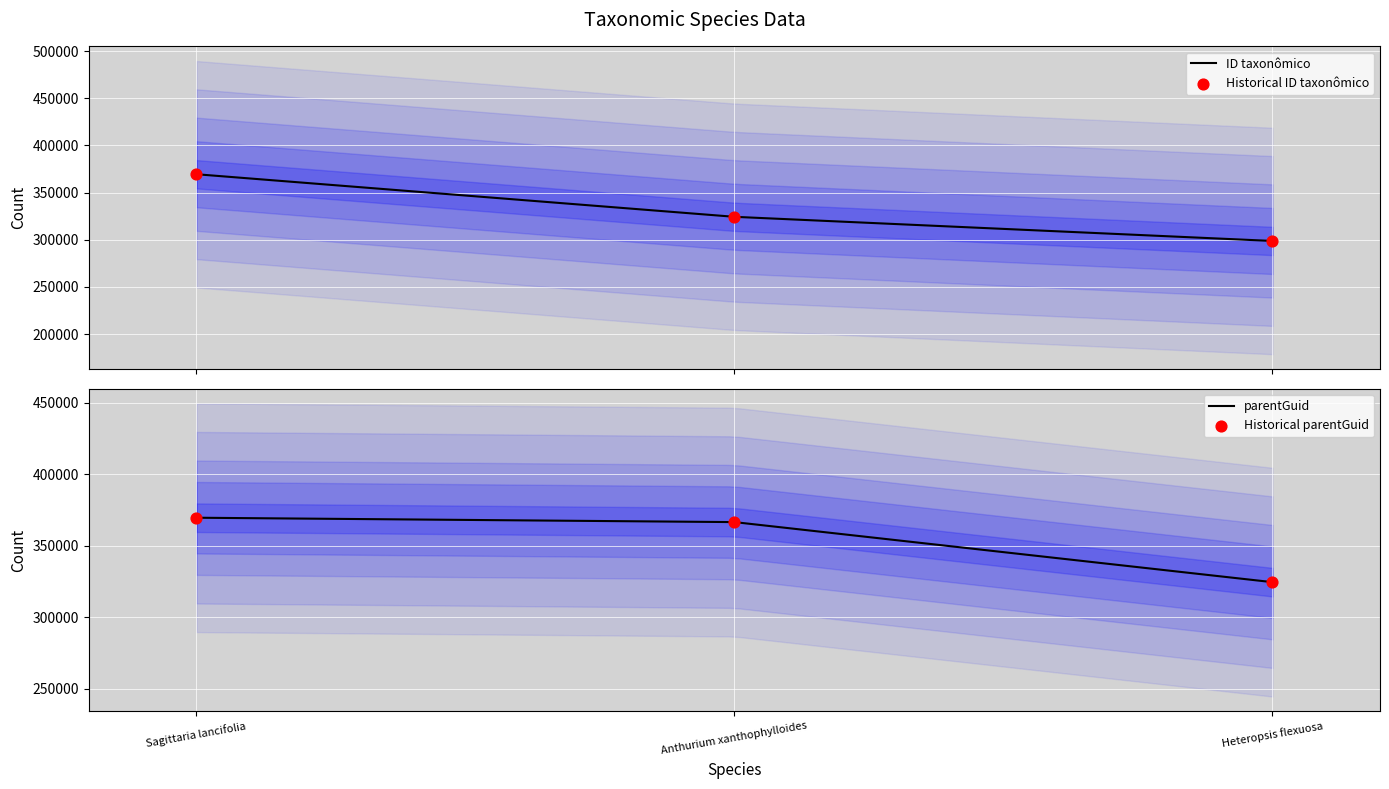

At which category is the sum across all series the highest?

Sagittaria lancifolia